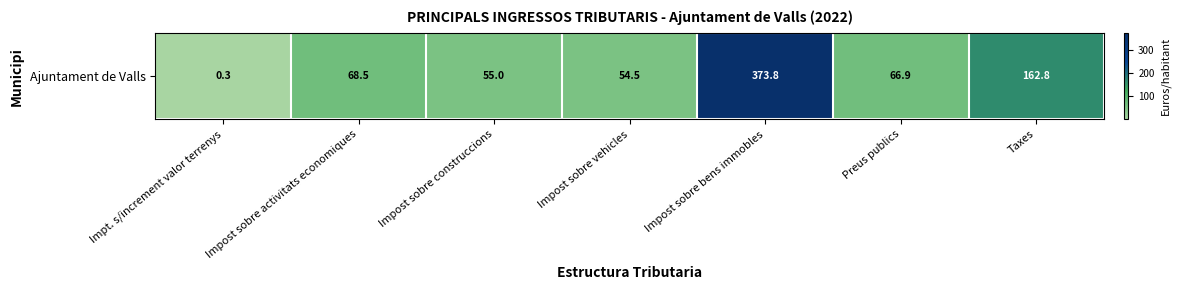

What is the change in value from Impt. s/increment valor terrenys to Preus publics?

+66.6